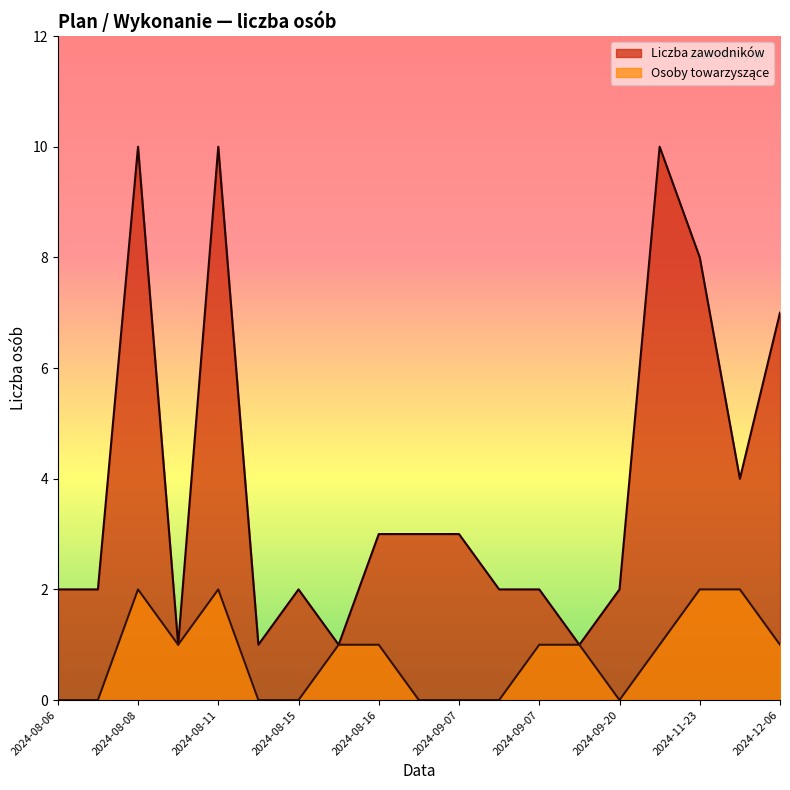

What is the sum of all Liczba zawodników values?

74